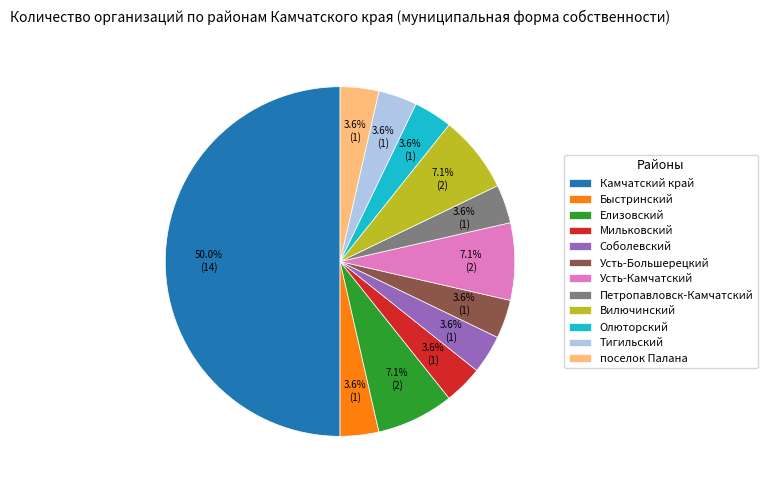

Approximately how many times larger is the value at Тигильский compared to Соболевский?

1.0